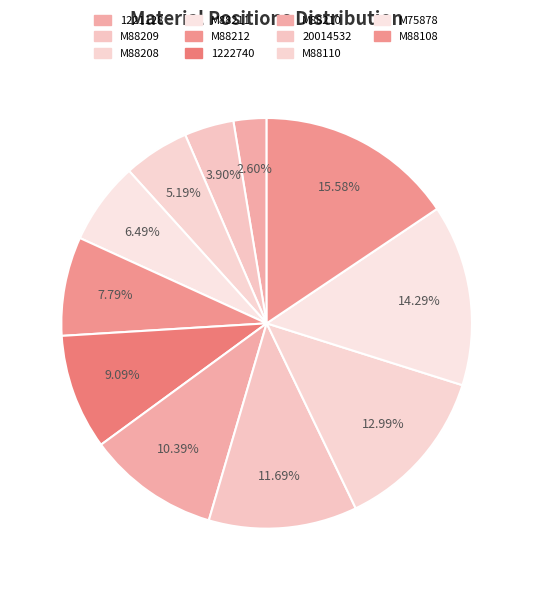

What is the smallest slice in the pie chart?

1221128